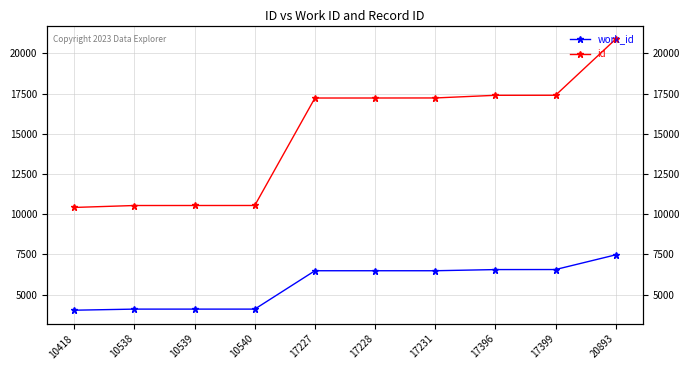

Reading left to right, what are all the values shown in this chart?

work_id: 10418=4023	10538=4091	10539=4091	10540=4091	17227=6479	17228=6479	17231=6479	17396=6551	17399=6554	20893=7468
id: 10418=10418	10538=10538	10539=10539	10540=10540	17227=17227	17228=17228	17231=17231	17396=17396	17399=17399	20893=20893